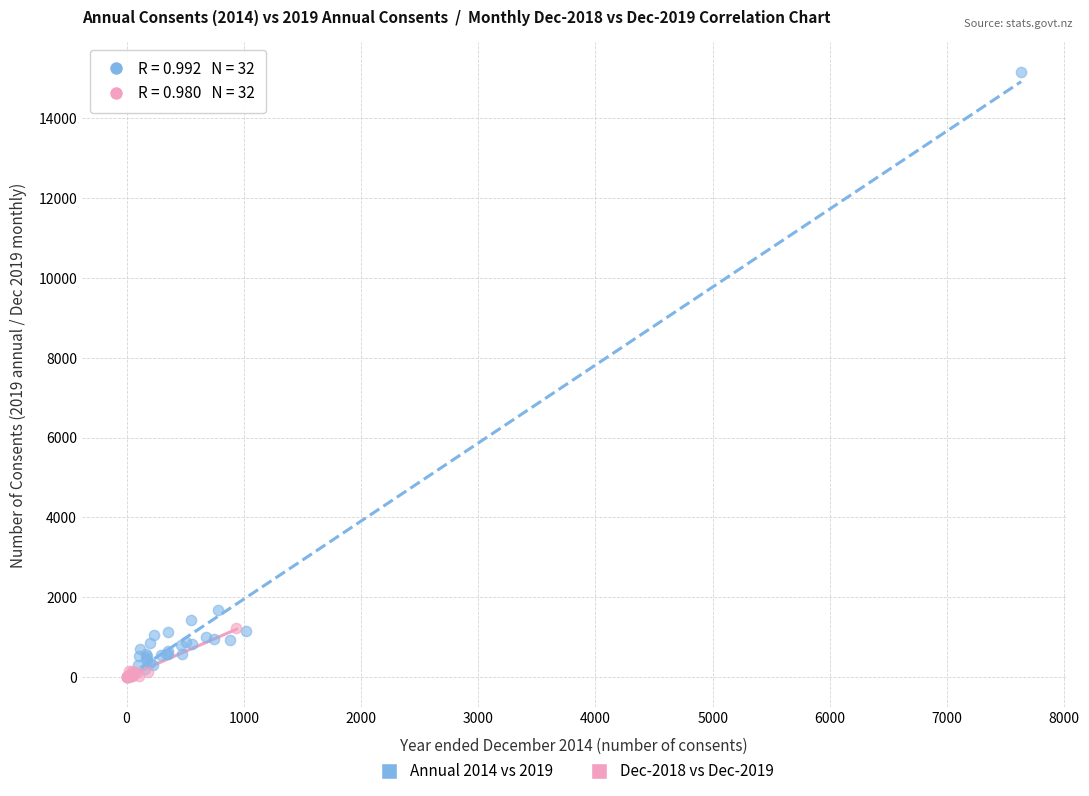

Which series contains the highest Y value?

Annual 2014 vs 2019